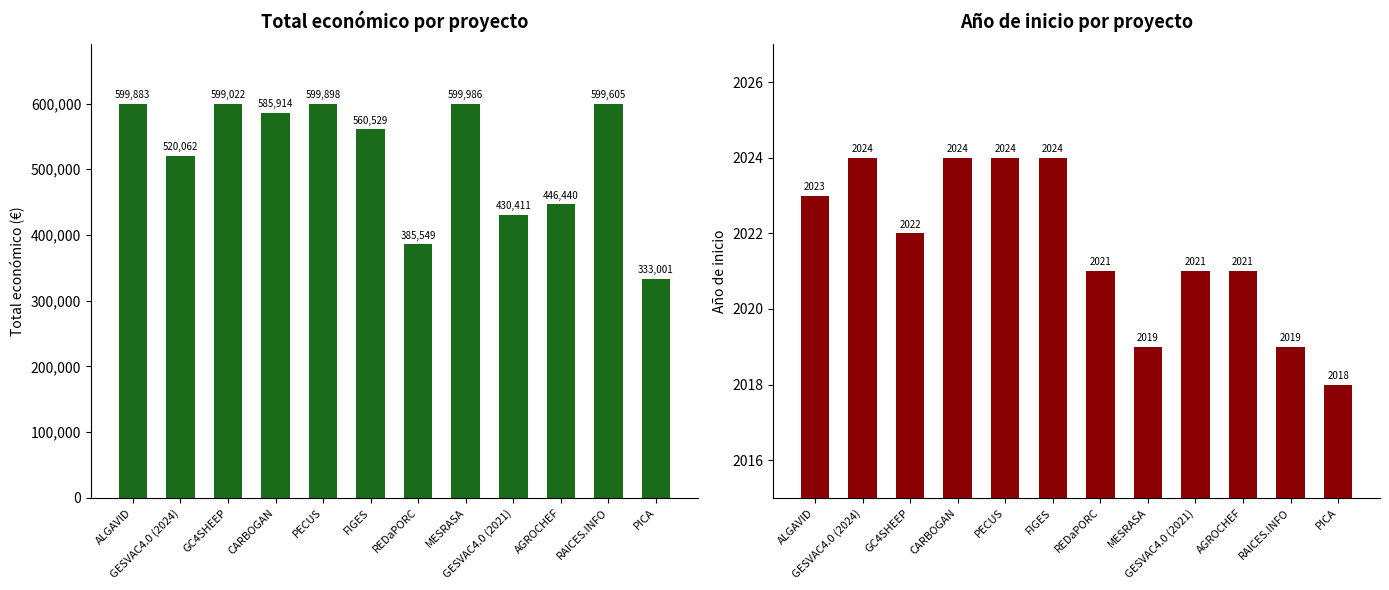

List the series in order of their peak value, highest first.

Total económico, Año de inicio